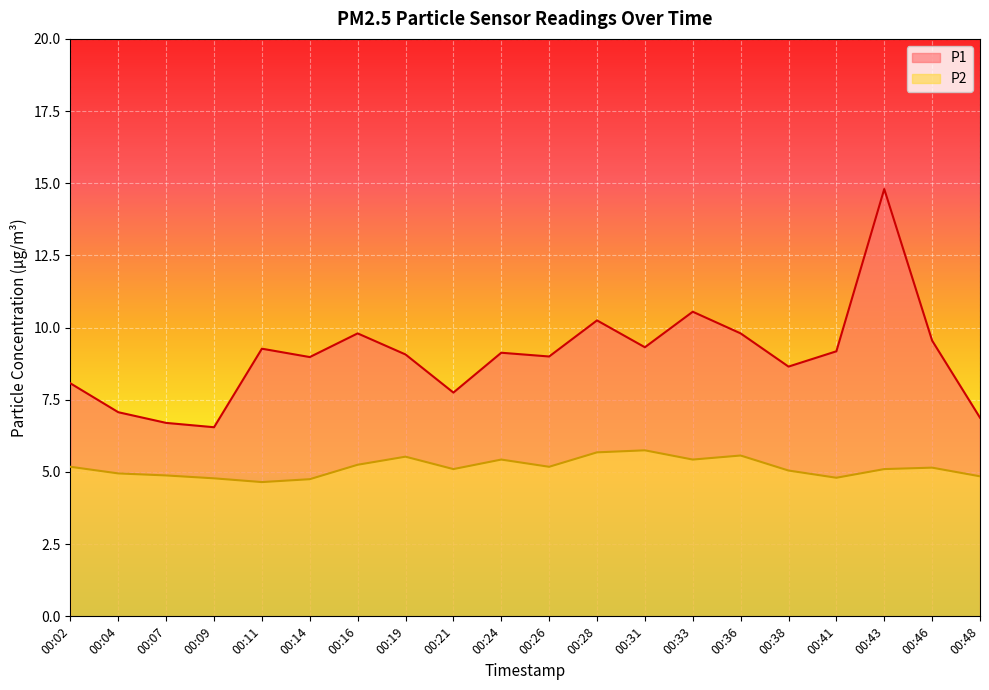

Reading left to right, what are all the values shown in this chart?

P1: 8.1	7.1	6.7	6.5	9.3	9.0	9.8	9.1	7.8	9.1	9.0	10.2	9.3	10.6	9.8	8.7	9.2	14.8	9.6	6.9
P2: 5.2	5.0	4.9	4.8	4.7	4.8	5.2	5.5	5.1	5.4	5.2	5.7	5.8	5.4	5.6	5.0	4.8	5.1	5.2	4.8